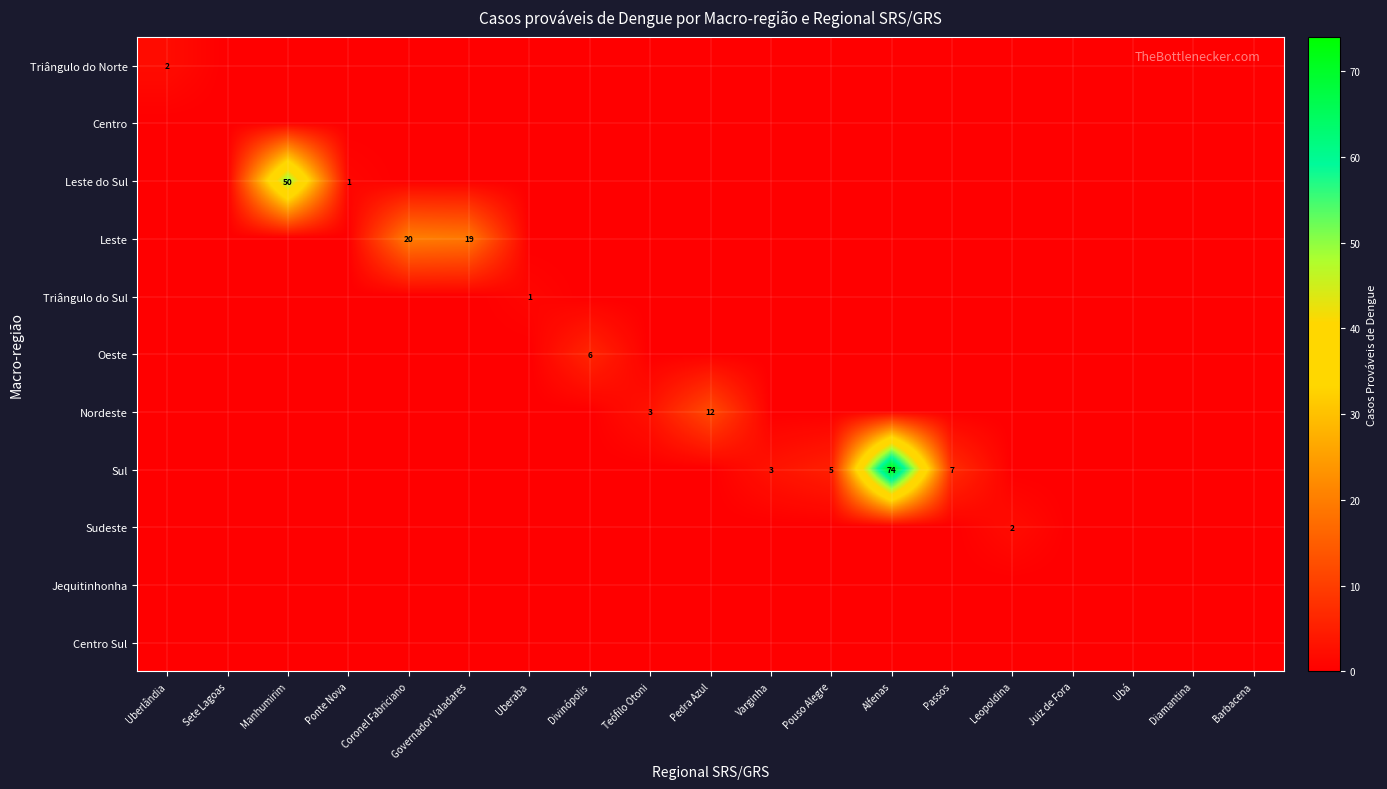

The Sul series shows 0 at Uberaba. True or false?

True